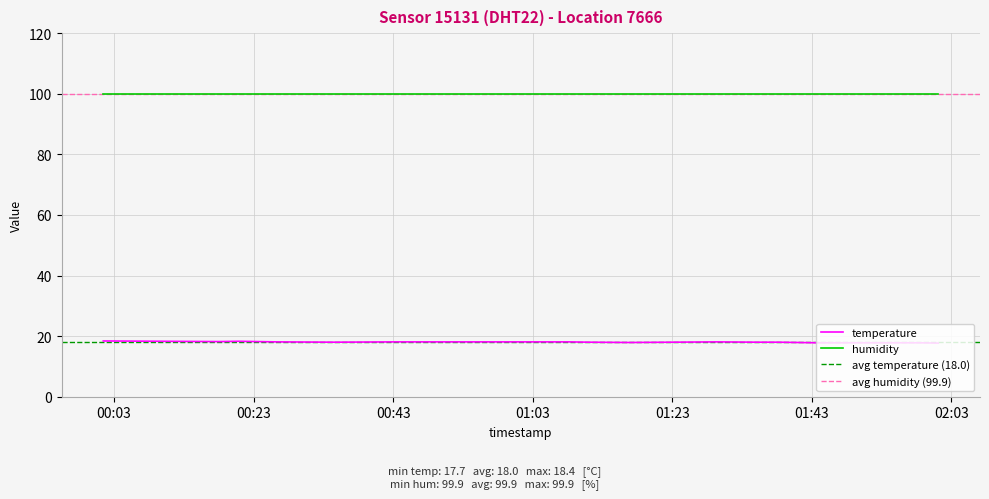

True or false: humidity and temperature intersect in this chart.

False